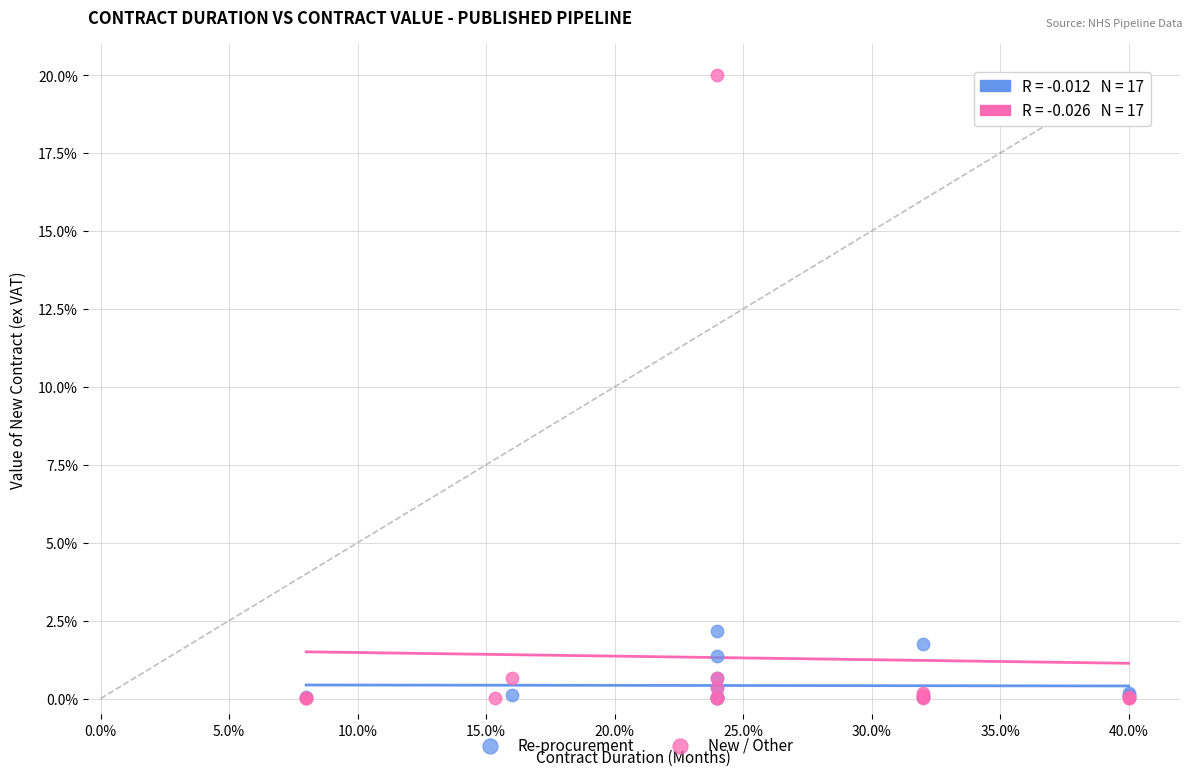

Which series reaches the maximum Y coordinate?

New / Other